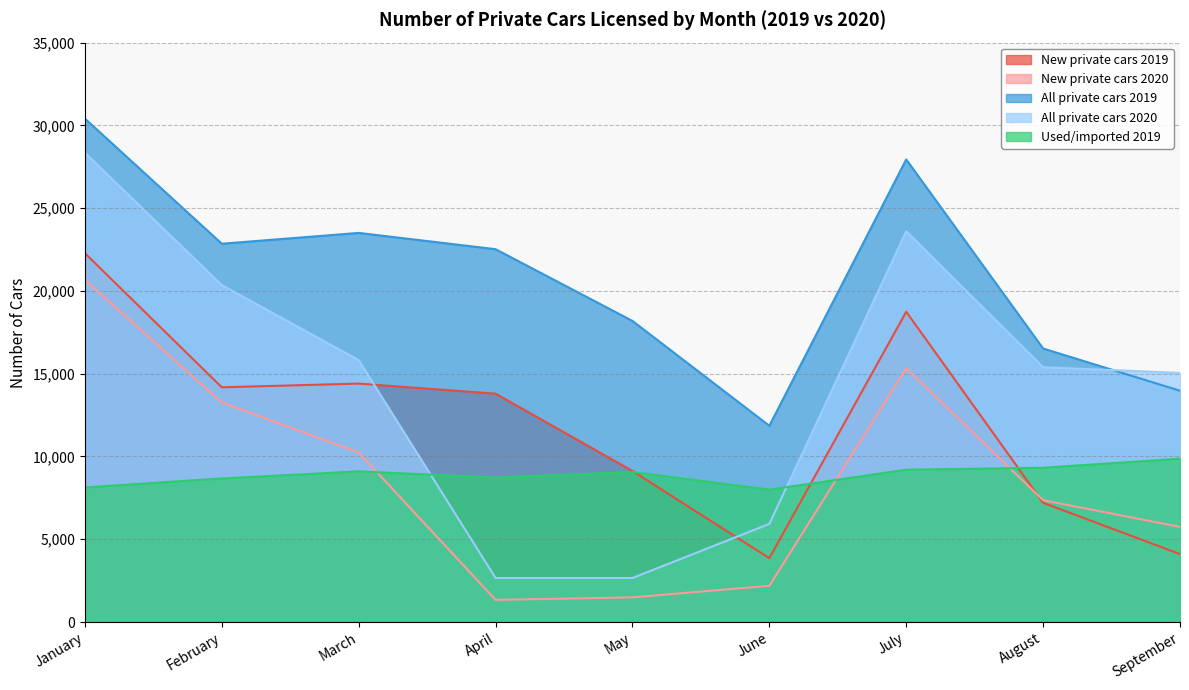

List the labels in order of All private cars 2020 value, smallest first.

April, May, June, September, August, March, February, July, January